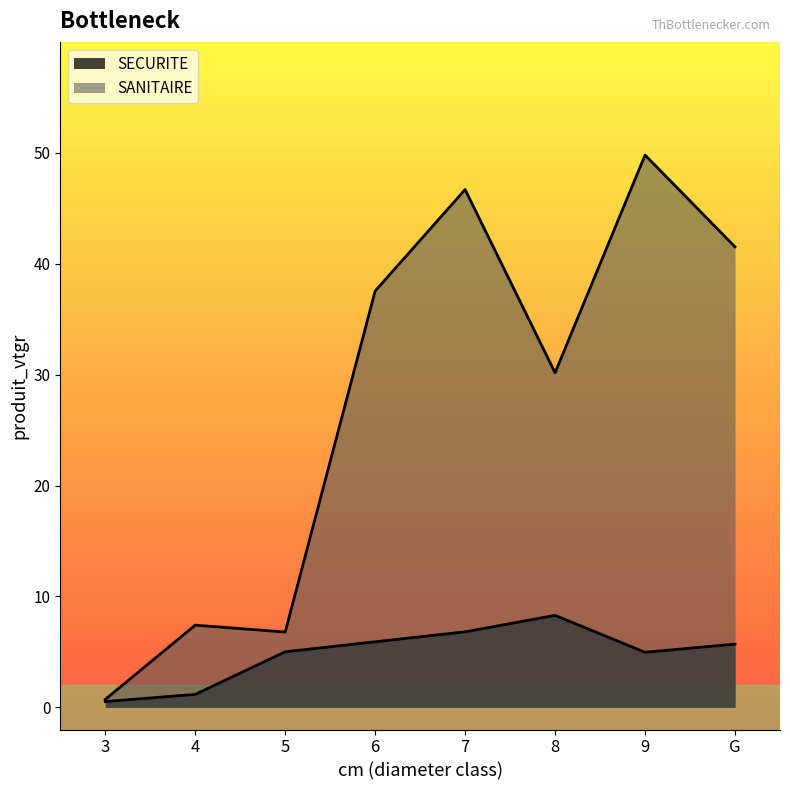

Does the chart display data point markers on the line(s)?

No